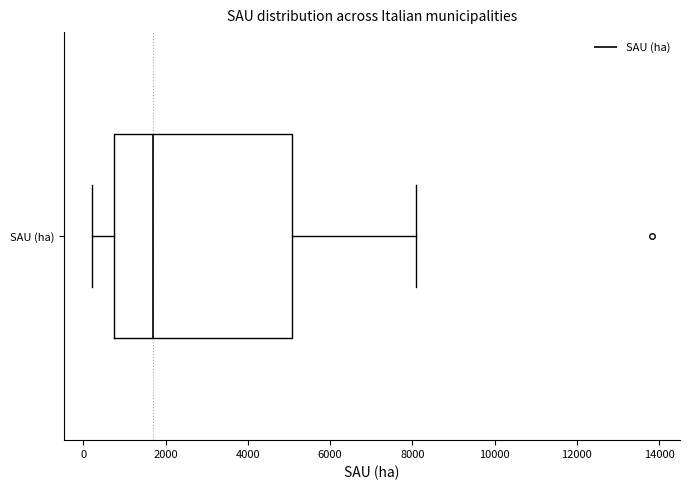

Transcribe this box plot: give where the median line is, the range the box spans, and where the two whiskers end, as read against the x-axis. The values are not printed on the chart, so give them approximately, as read against the axis.

median 1600, box 800 to 5000, whiskers 200 to 8000